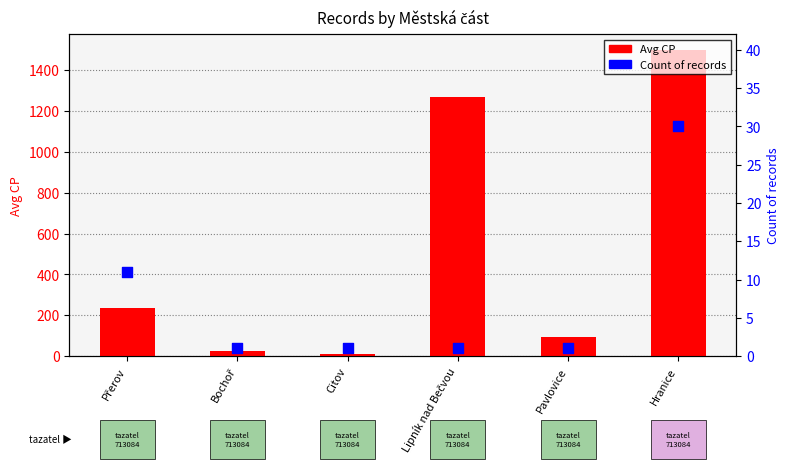

Which series has the largest total across all categories?

Avg CP